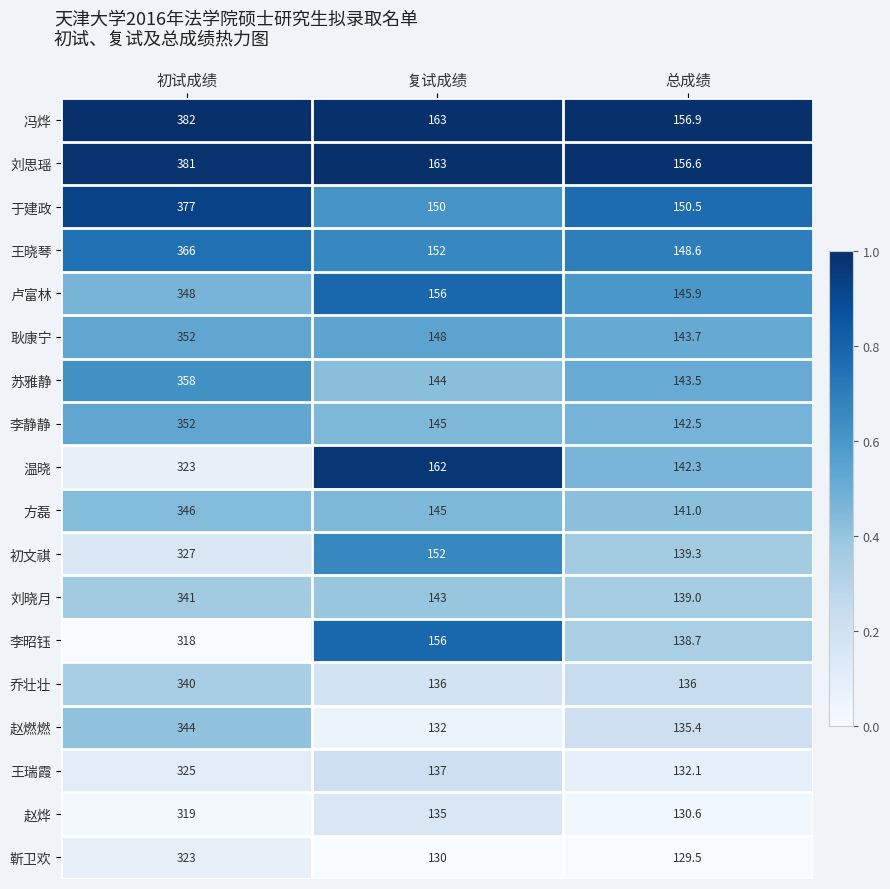

What is the sum of the 卢富林 values at 总成绩 and 初试成绩?

493.9